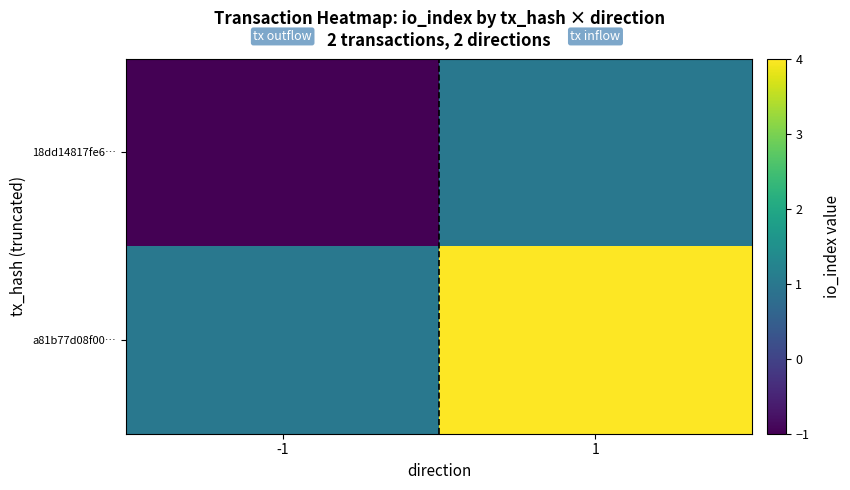

At which category does the chart reach its peak across all series?

1